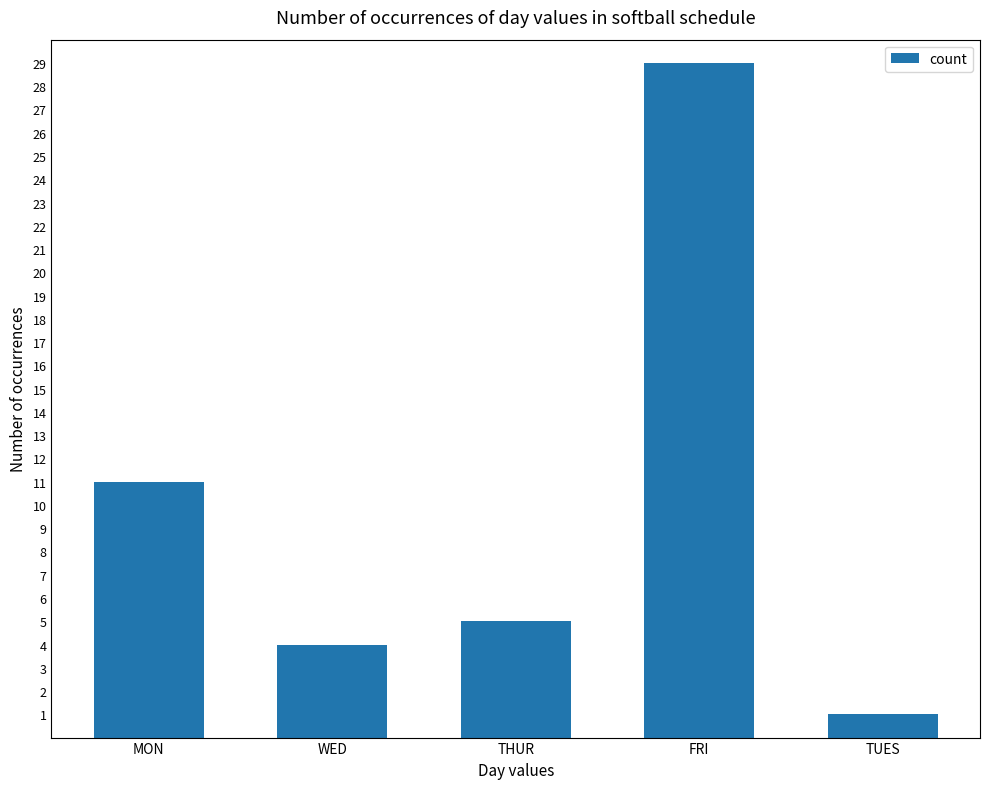

How many series are shown in this chart?

1